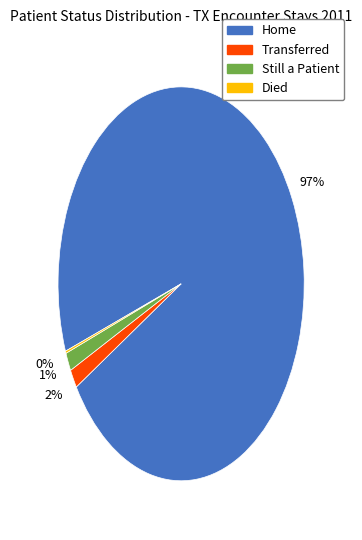

To the nearest percent, what is the average slice percentage?

25%